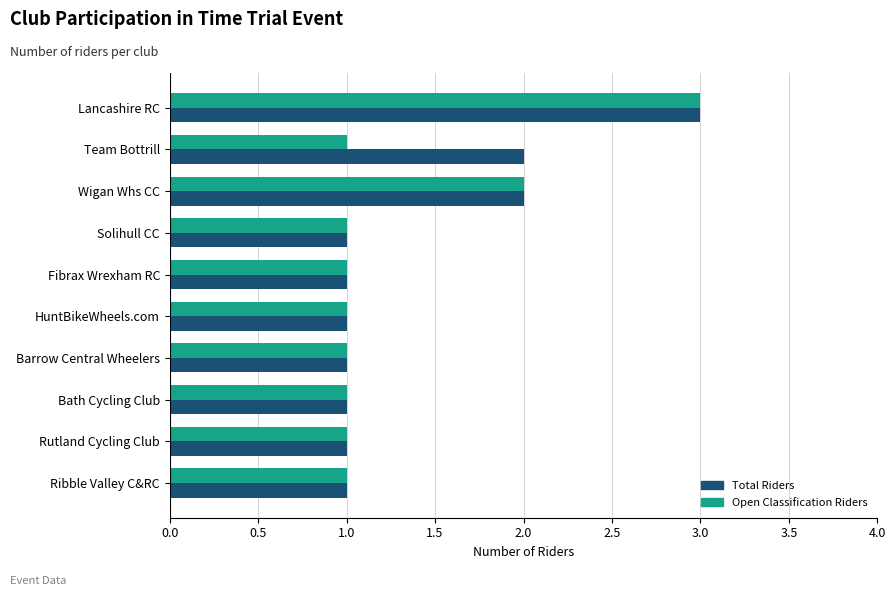

Which category has the highest value in the Total Riders series?

Lancashire RC